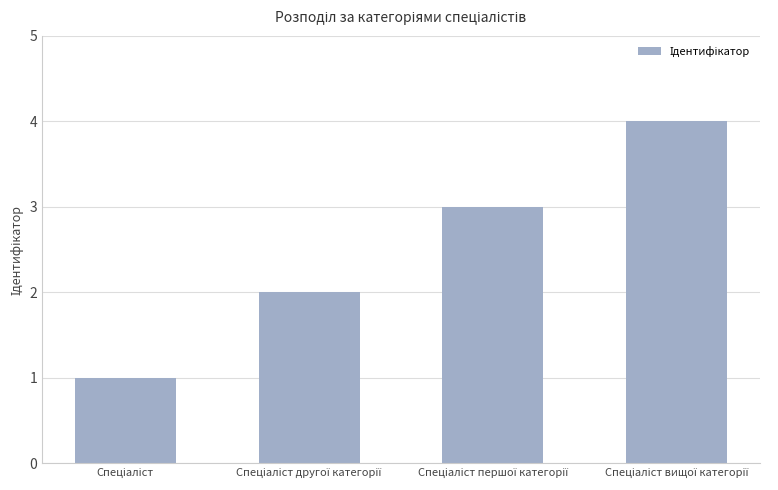

What is the greatest value displayed?

4